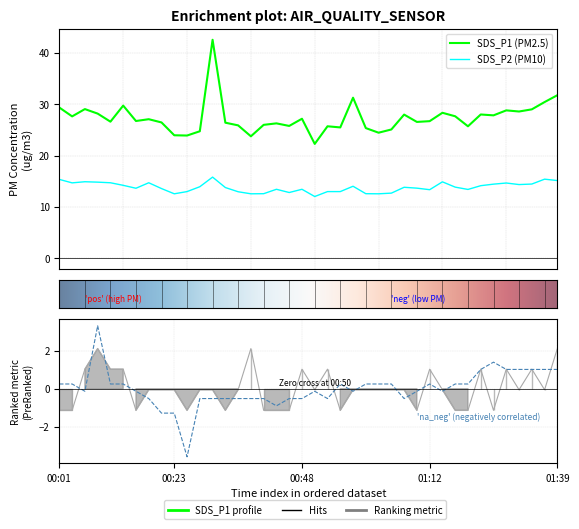

Is it true that SDS_P2 equals 12.7 at 01:05?

True